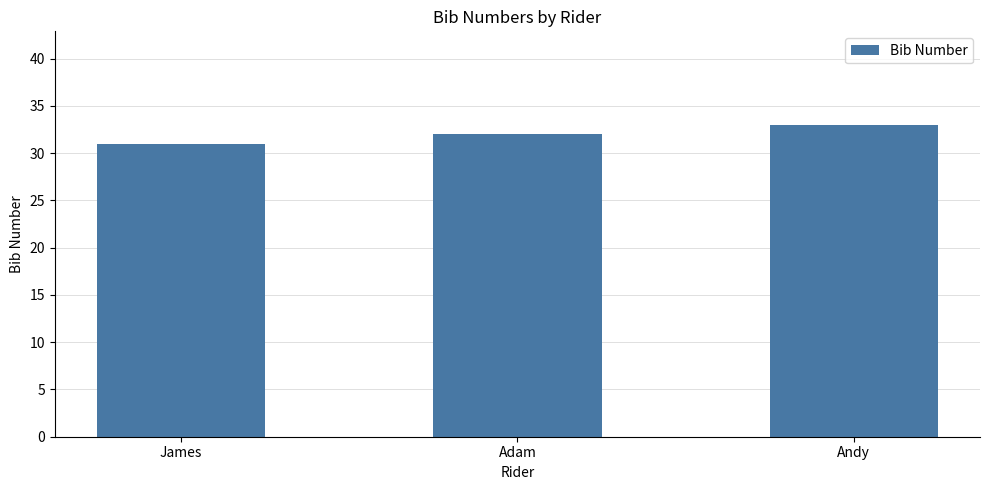

Which has a higher value, Andy or James?

Andy